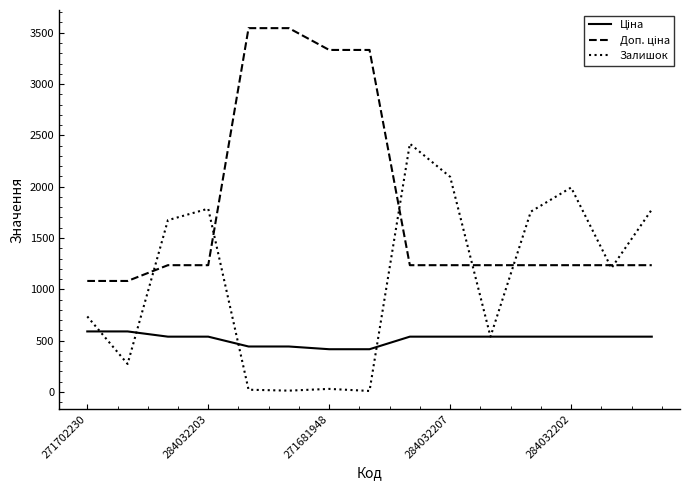

What is the maximum value shown in the chart?

3545.0